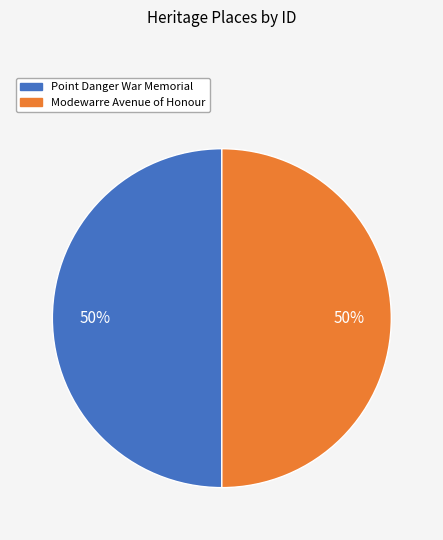

Combined, do Point Danger War Memorial and Modewarre Avenue of Honour account for over 50%?

Yes